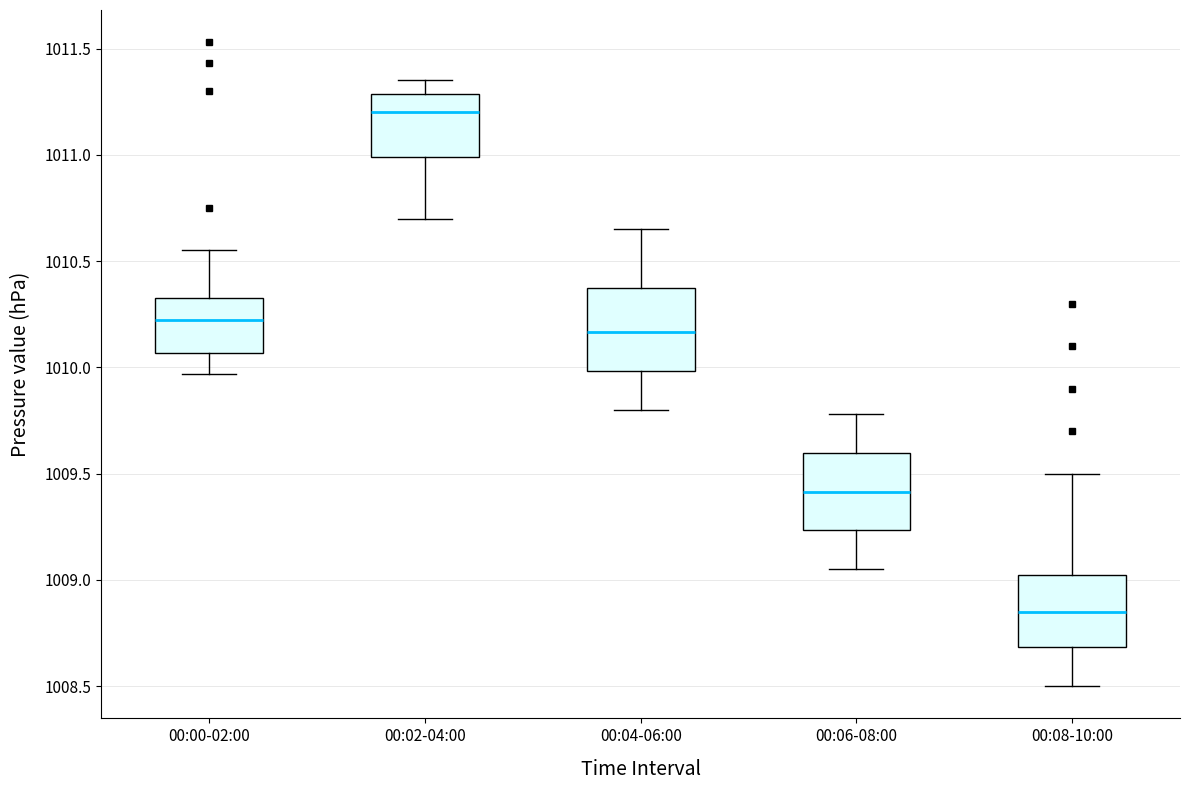

Which box's median line is the lowest?

00:08-10:00